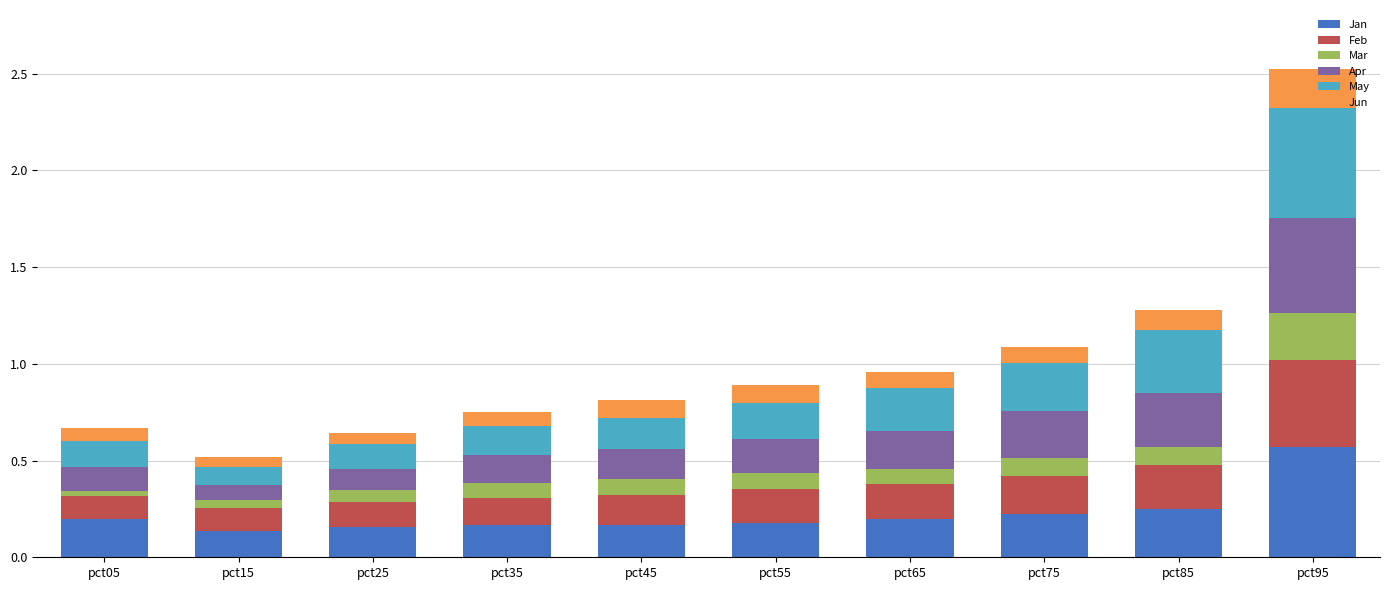

How many categories are shown in the chart?

10